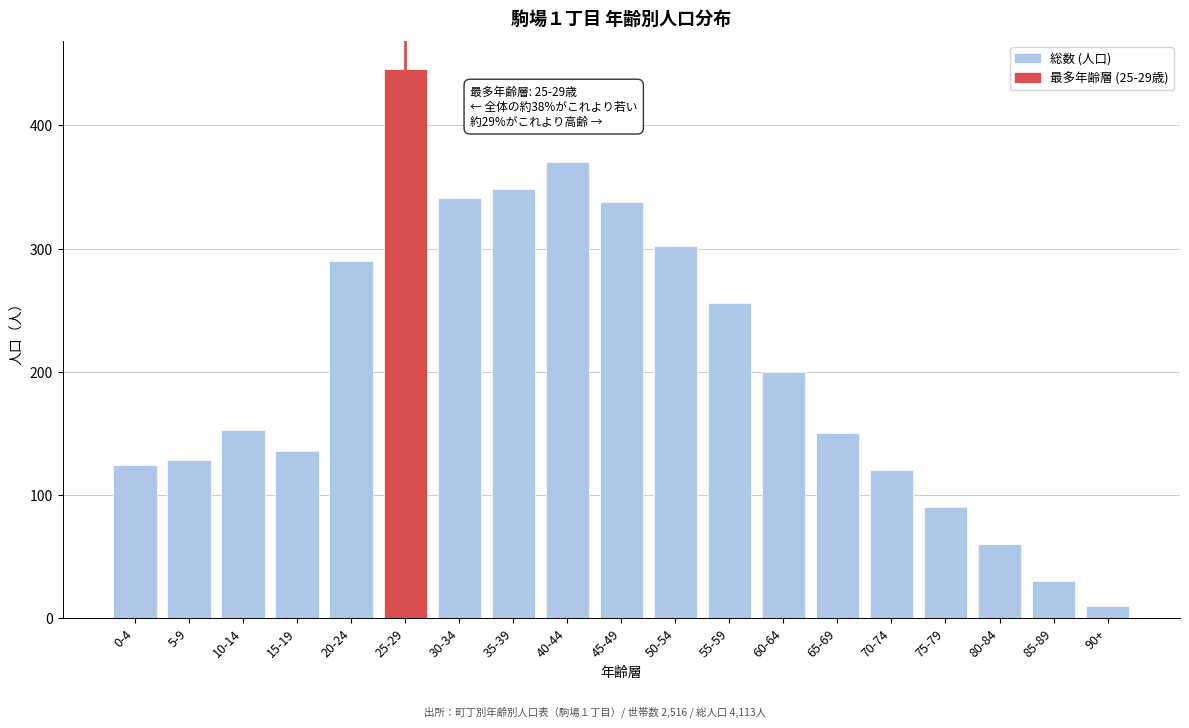

Reading right to left, extract all data points from this chart.

10	30	60	90	120	150	200	256	302	338	370	348	341	446	290	136	153	128	124